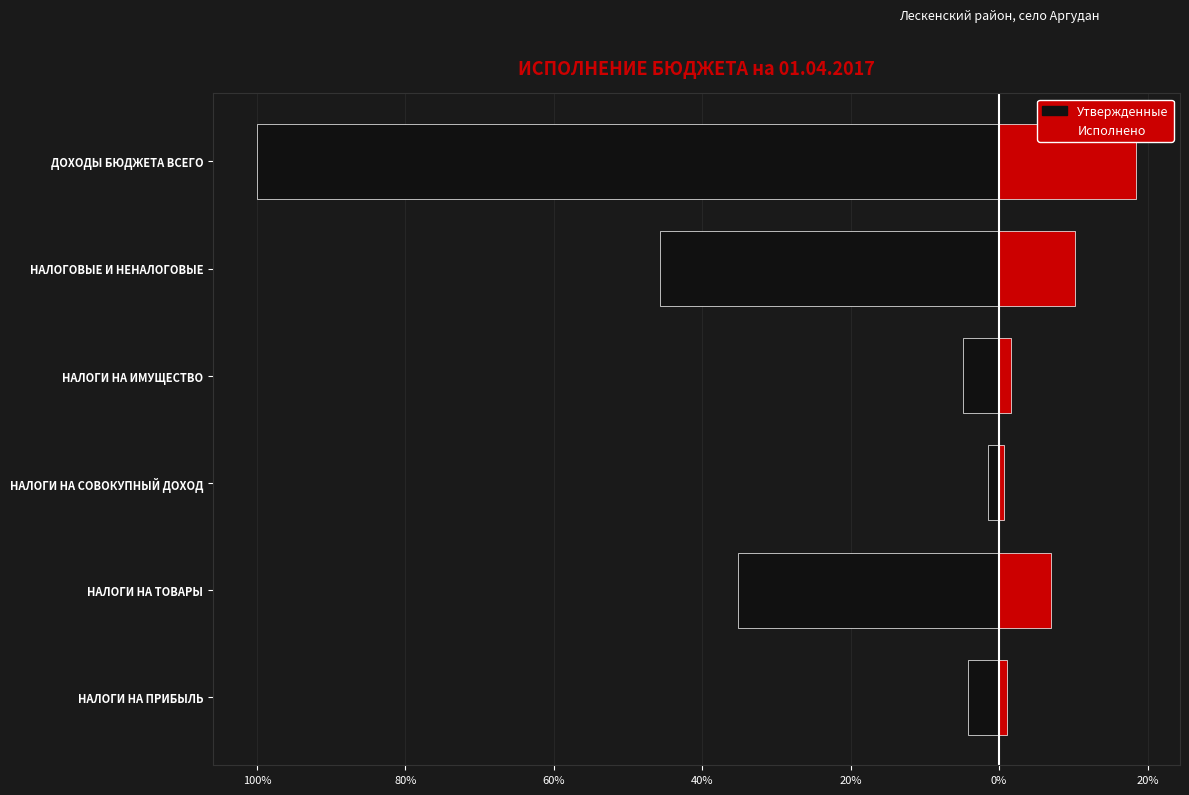

What is the approximate value of Исполнено at ДОХОДЫ БЮДЖЕТА ВСЕГО?

18.5